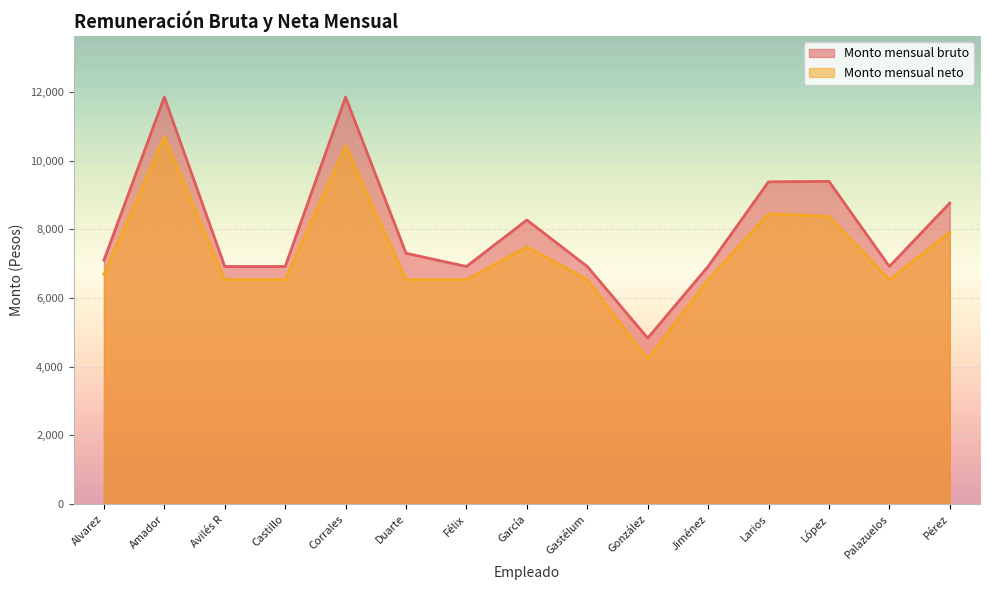

Reading right to left, extract all data points from this chart.

Monto mensual bruto: Pérez=8767.8	Palazuelos=6920.4	López=9397.7	Larios=9386.0	Jiménez=6920.4	González=4835.2	Gastélum=6920.4	García=8273.3	Félix=6920.4	Duarte=7305.6	Corrales=11852.9	Castillo=6920.4	Avilés R=6920.4	Amador=11852.9	Alvarez=7105.3
Monto mensual neto: Pérez=7920.1	Palazuelos=6535.2	López=8379.4	Larios=8453.6	Jiménez=6535.2	González=4217.9	Gastélum=6535.2	García=7492.1	Félix=6535.2	Duarte=6535.2	Corrales=10434.0	Castillo=6535.2	Avilés R=6535.2	Amador=10691.1	Alvarez=6694.8